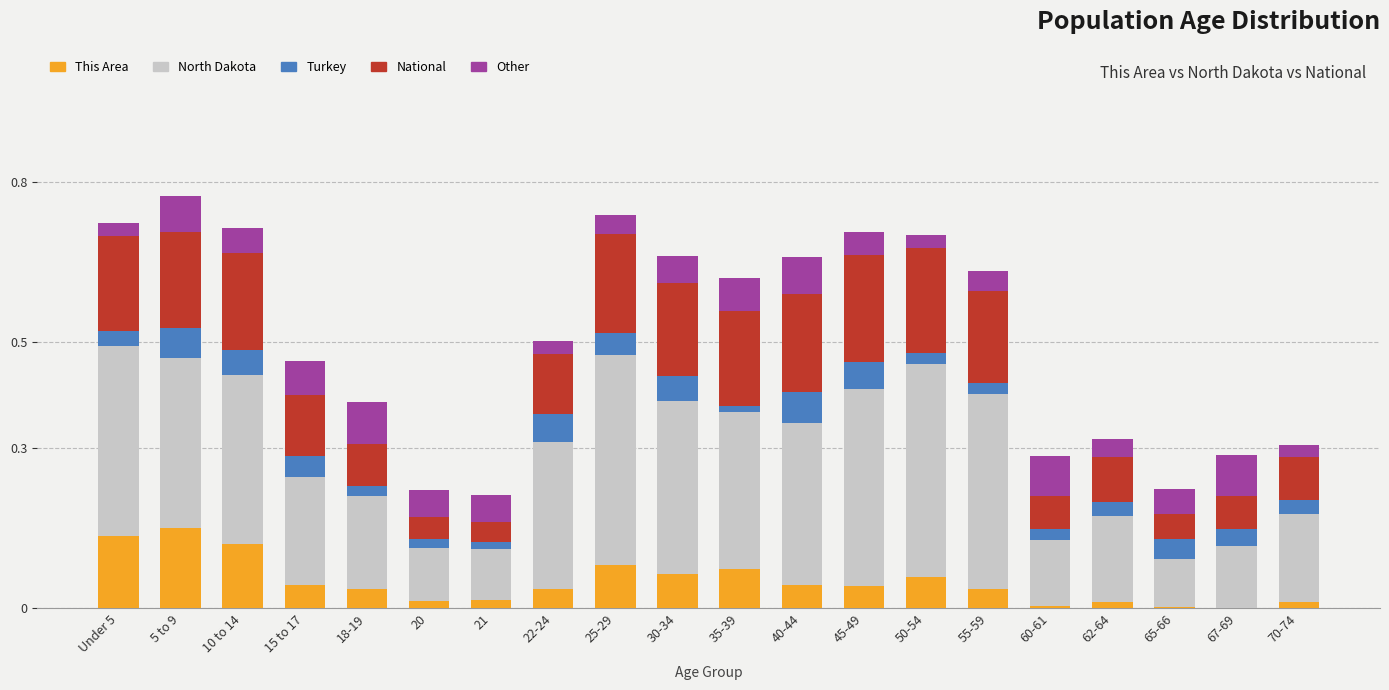

What is the total value across all series at 30-34?

0.7